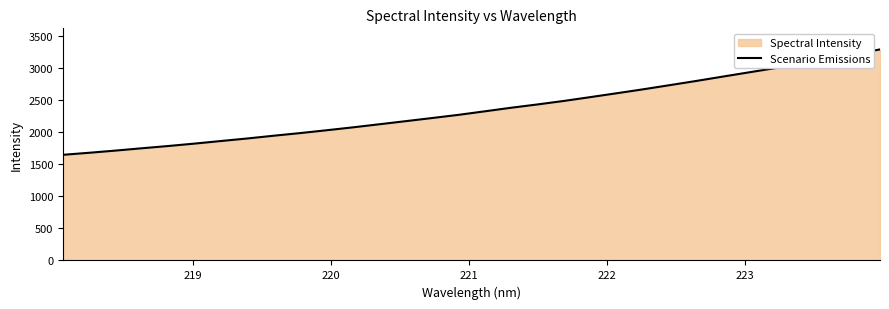

How many lines are shown in the chart?

1